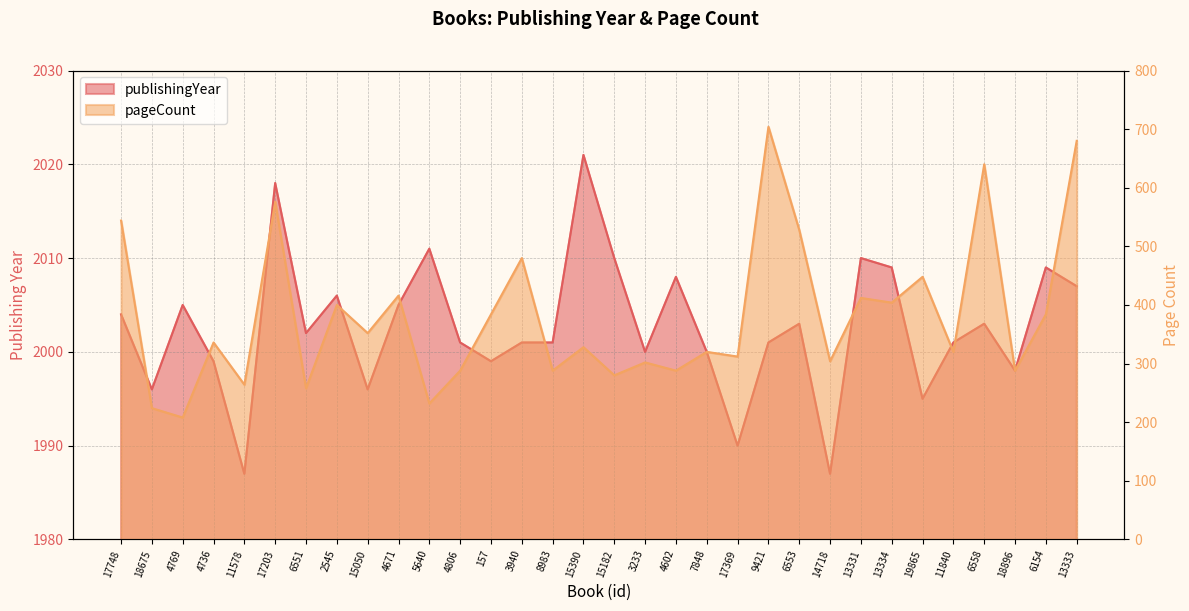

What is the value of the pageCount point at the 32nd from the left?

680